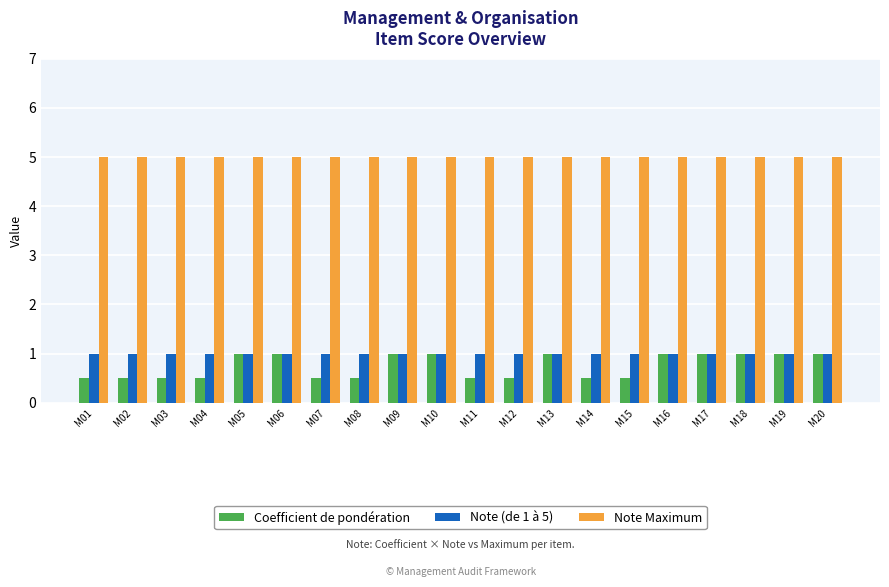

What is the smallest value displayed?

0.5